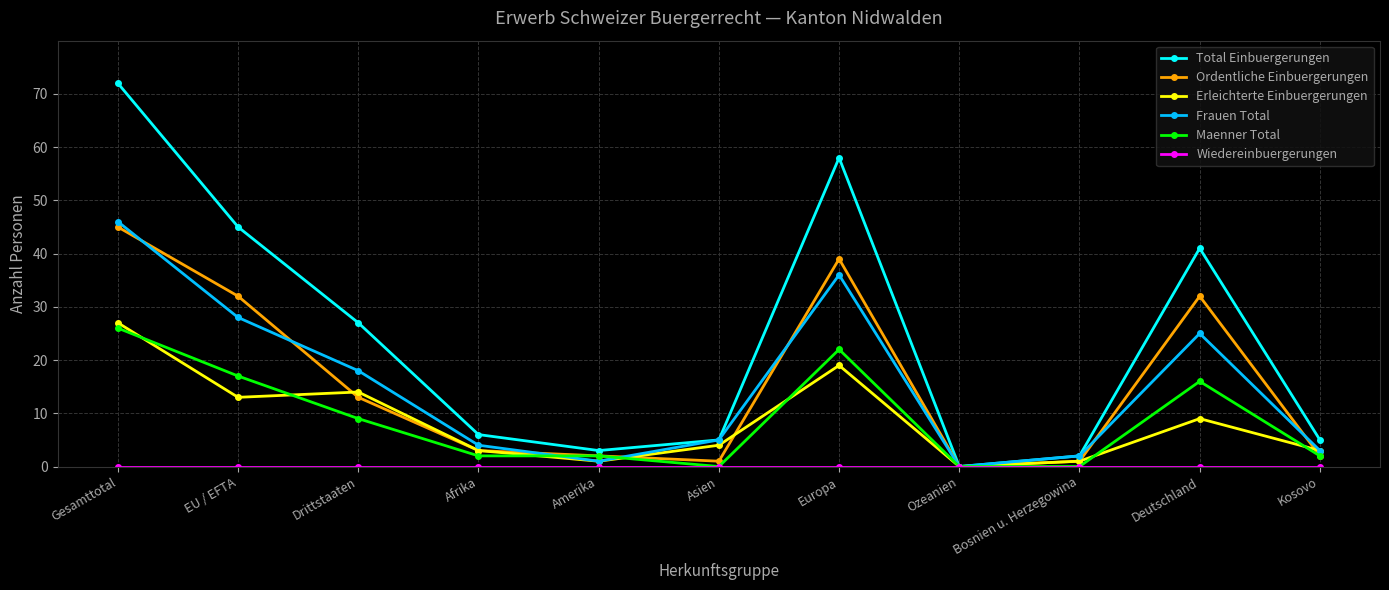

Which series has the largest total across all categories?

Total Einbuergerungen